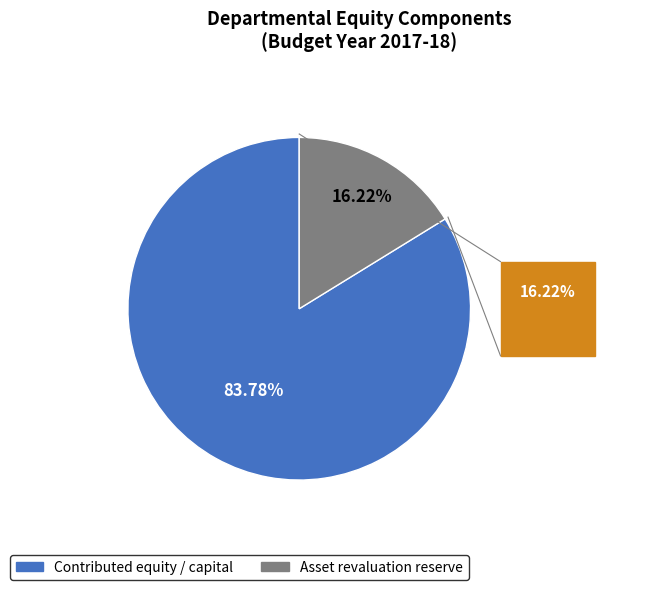

The Asset revaluation reserve slice represents 26% of the pie. True or false?

False